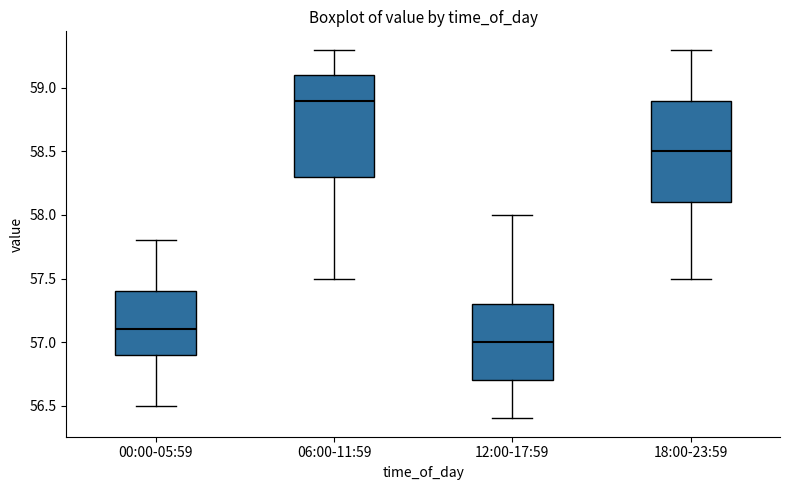

Reading left to right, read every box against the y-axis: the position of its median line, the range the box covers, and the ends of its whiskers. The values are not printed on the chart, so give them approximately, as read against the axis.

00:00-05:59: median 57.1, box 56.9 to 57.4, whiskers 56.5 to 57.8
06:00-11:59: median 58.9, box 58.3 to 59.1, whiskers 57.5 to 59.3
12:00-17:59: median 57.0, box 56.7 to 57.3, whiskers 56.4 to 58.0
18:00-23:59: median 58.5, box 58.1 to 58.9, whiskers 57.5 to 59.3